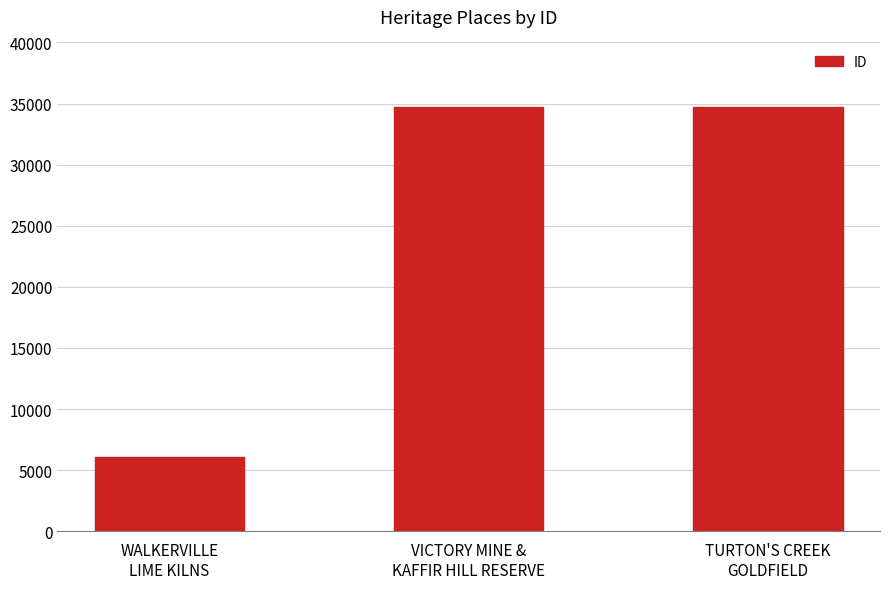

What is the greatest value displayed?

34702